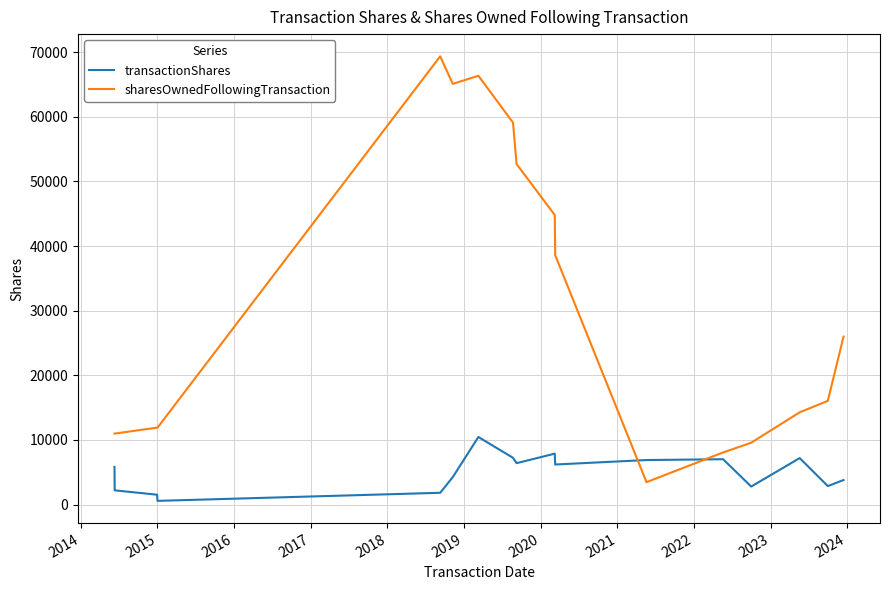

How many series are shown in this chart?

2